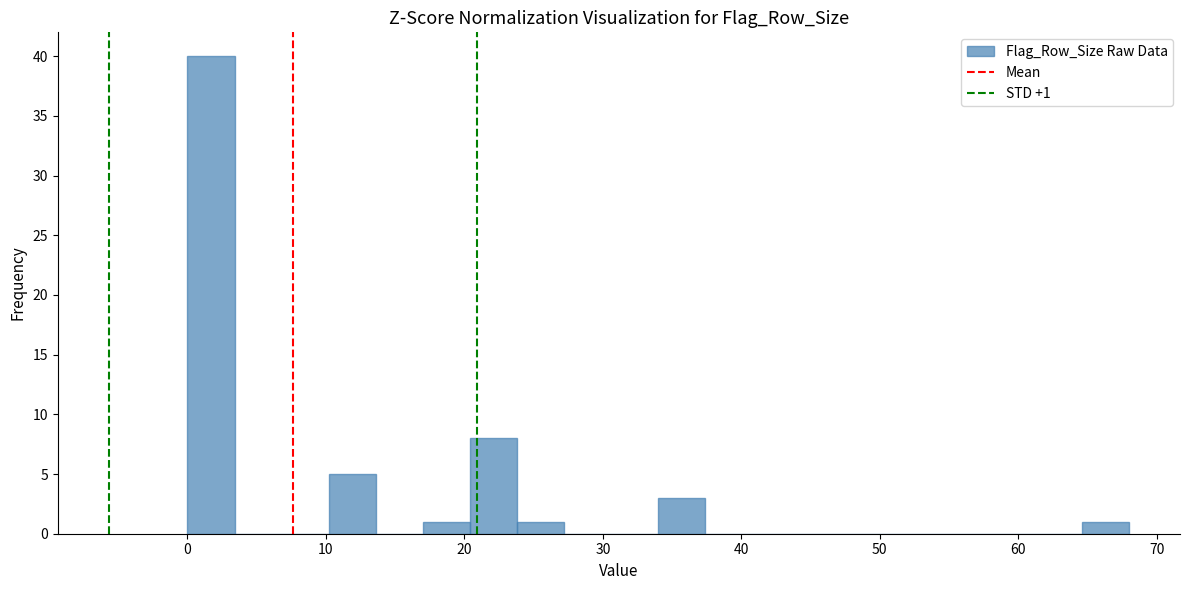

Read against the x-axis, roughly where is the centre of the tallest bar?

2